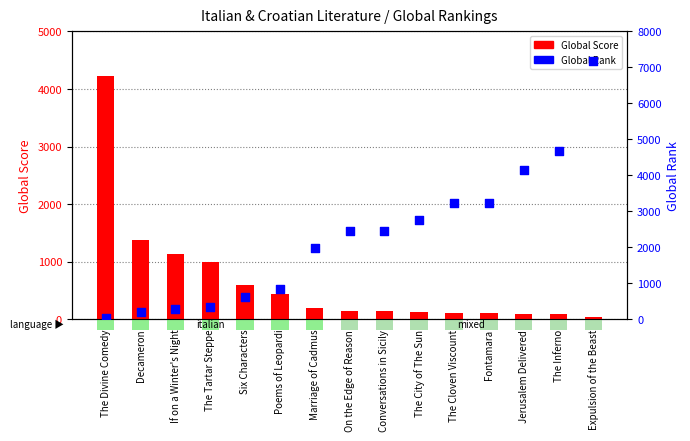

At which category is the sum across all series the highest?

Expulsion of the Beast